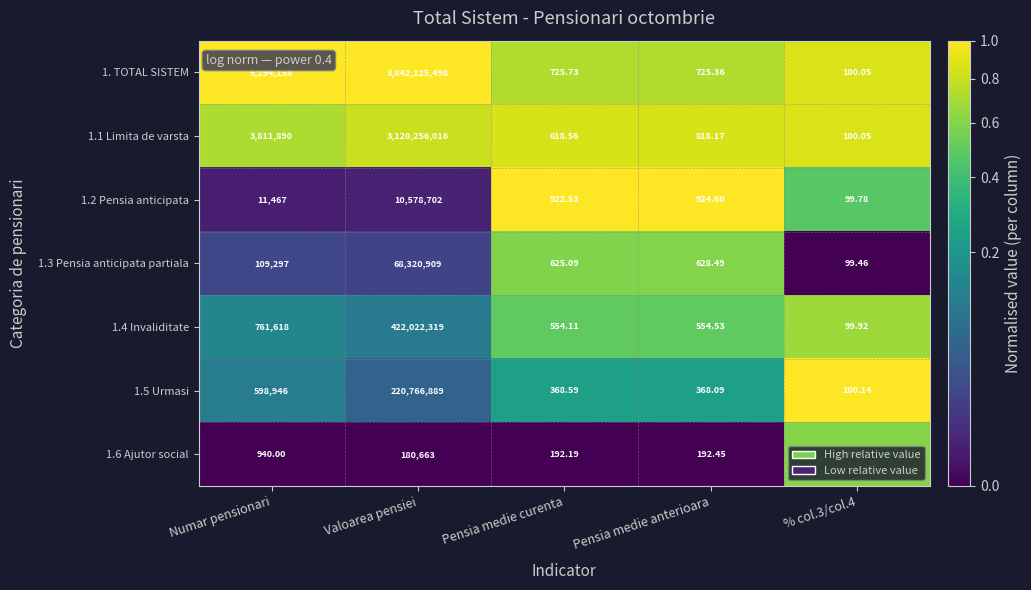

Which category has the highest value across all series?

Valoarea pensiei